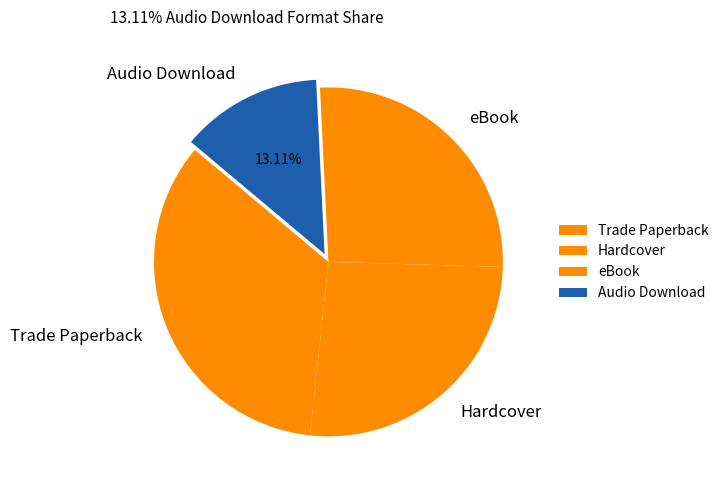

What is the smallest slice in the pie chart?

Audio Download